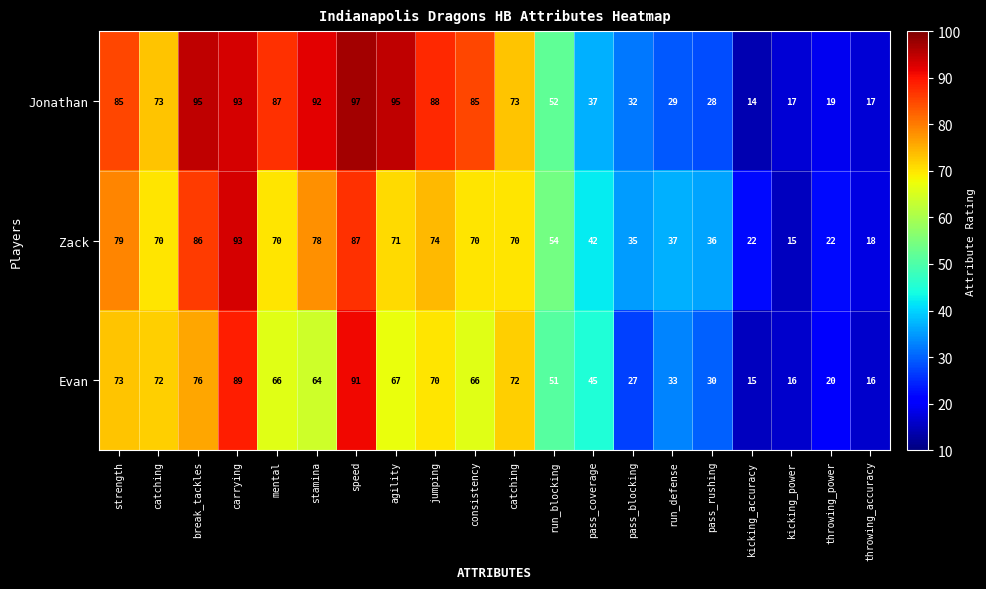

Reading right to left, what are all the values shown in this chart?

Jonathan: throwing_accuracy=17	throwing_power=19	kicking_power=17	kicking_accuracy=14	pass_rushing=28	run_defense=29	pass_blocking=32	pass_coverage=37	run_blocking=52	catching=73	consistency=85	jumping=88	agility=95	speed=97	stamina=92	mental=87	carrying=93	break_tackles=95	catching=73	strength=85
Zack: throwing_accuracy=18	throwing_power=22	kicking_power=15	kicking_accuracy=22	pass_rushing=36	run_defense=37	pass_blocking=35	pass_coverage=42	run_blocking=54	catching=70	consistency=70	jumping=74	agility=71	speed=87	stamina=78	mental=70	carrying=93	break_tackles=86	catching=70	strength=79
Evan: throwing_accuracy=16	throwing_power=20	kicking_power=16	kicking_accuracy=15	pass_rushing=30	run_defense=33	pass_blocking=27	pass_coverage=45	run_blocking=51	catching=72	consistency=66	jumping=70	agility=67	speed=91	stamina=64	mental=66	carrying=89	break_tackles=76	catching=72	strength=73